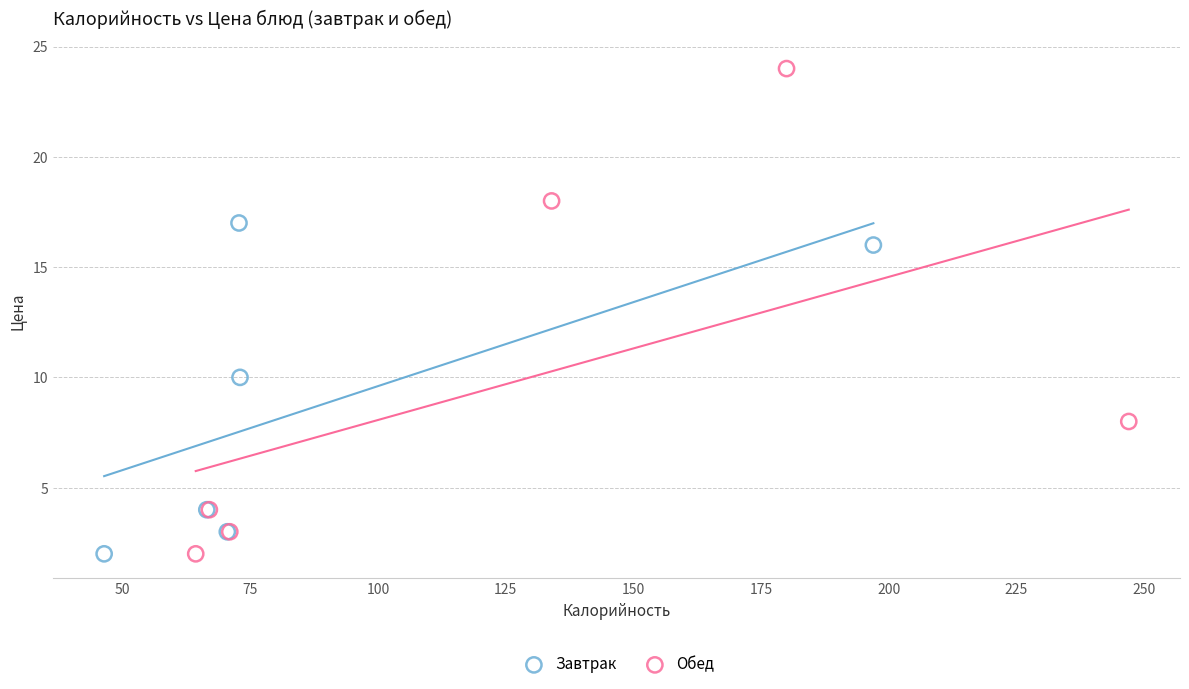

What are all the series names shown in the legend?

Завтрак, Обед